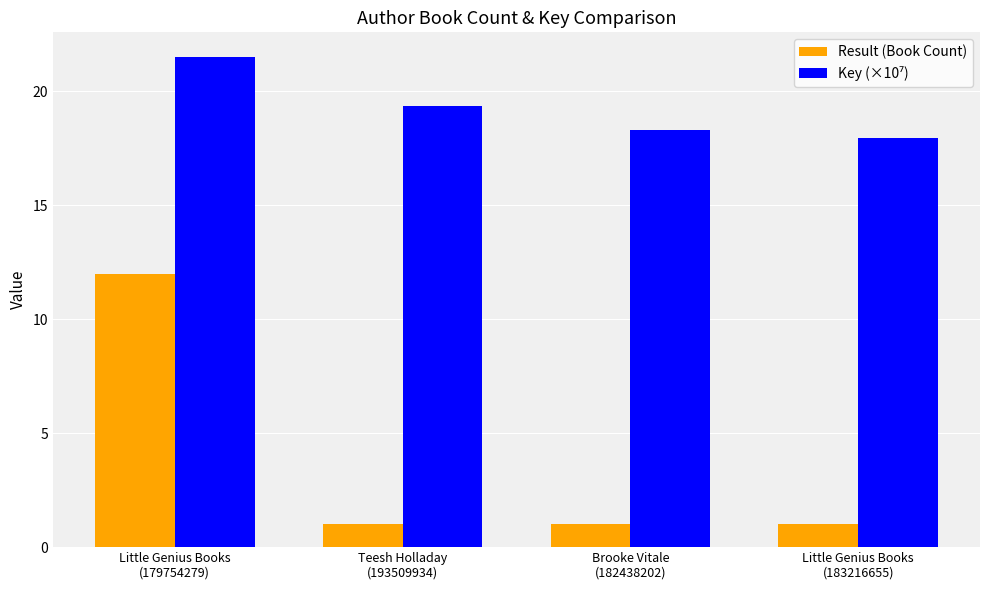

What is the average value of the Result (Book Count) series?

3.8